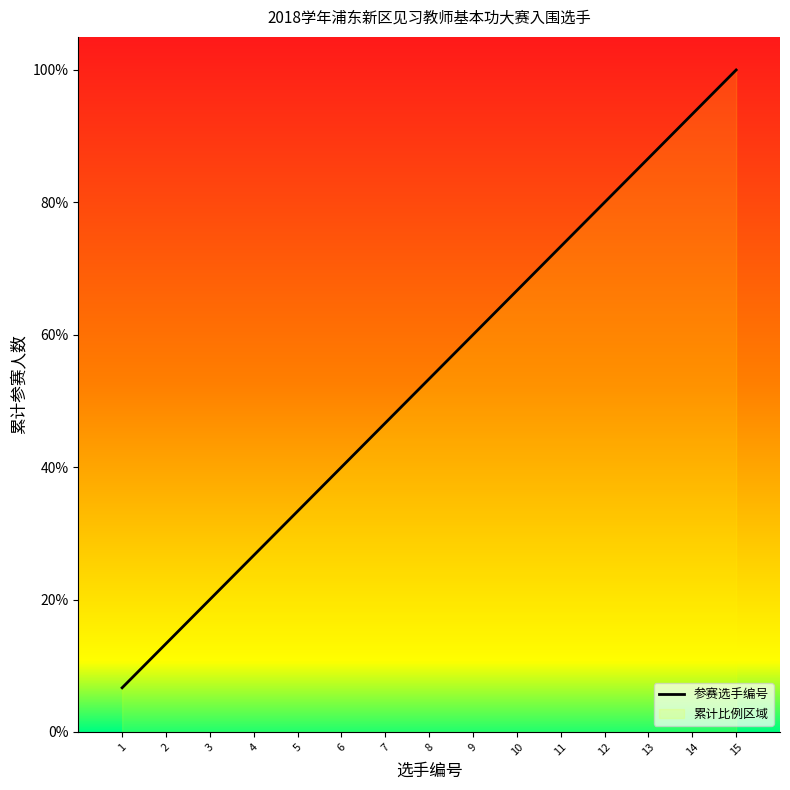

What is the average value?

53.3